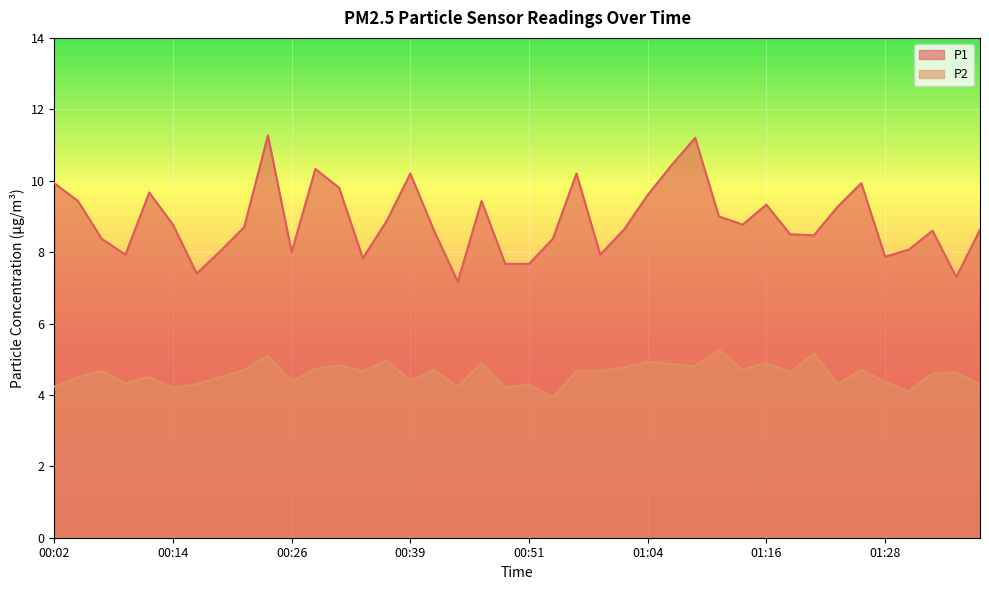

True or false: P1 line and P2 line cross at least once.

False